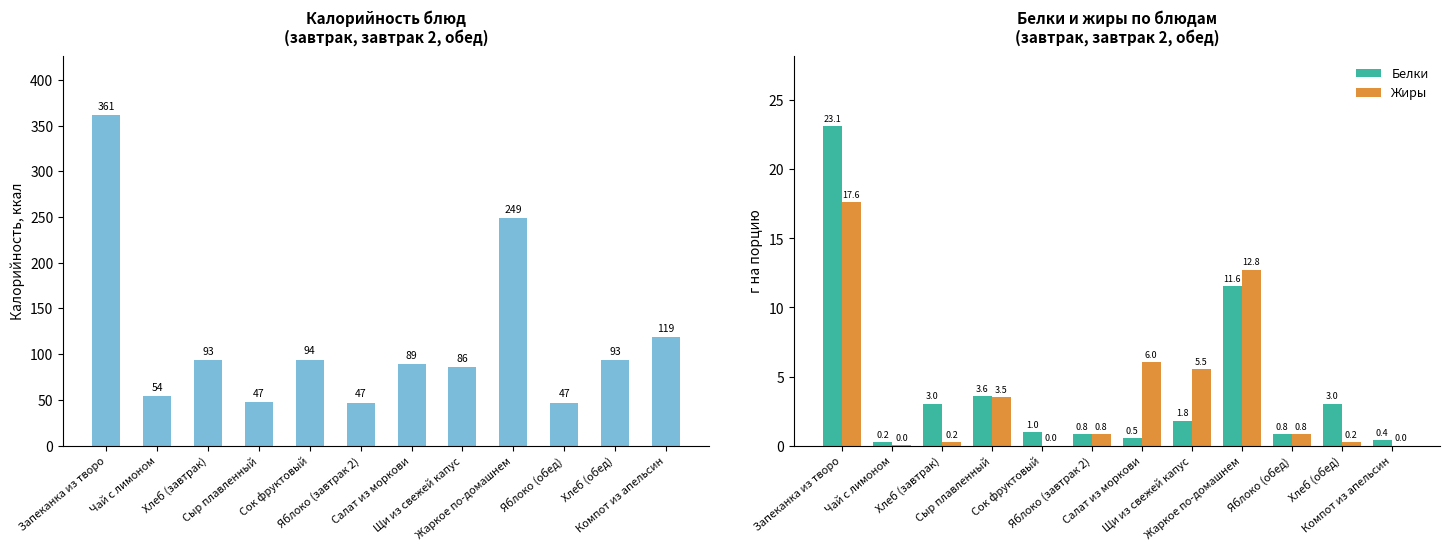

How many categories are shown in the chart?

12